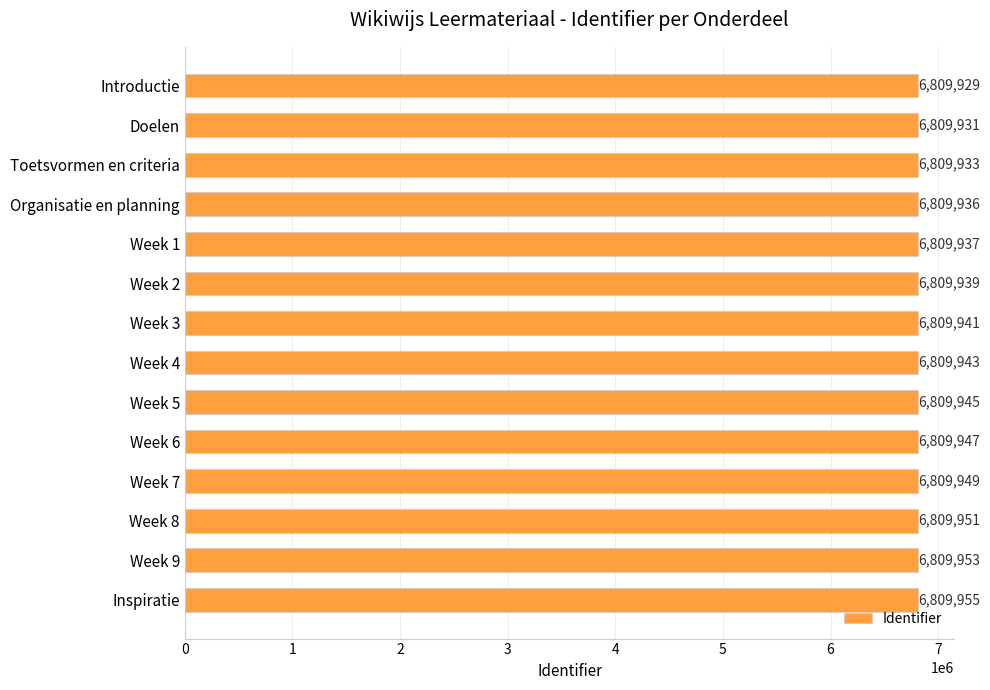

What is the greatest value displayed?

6809955